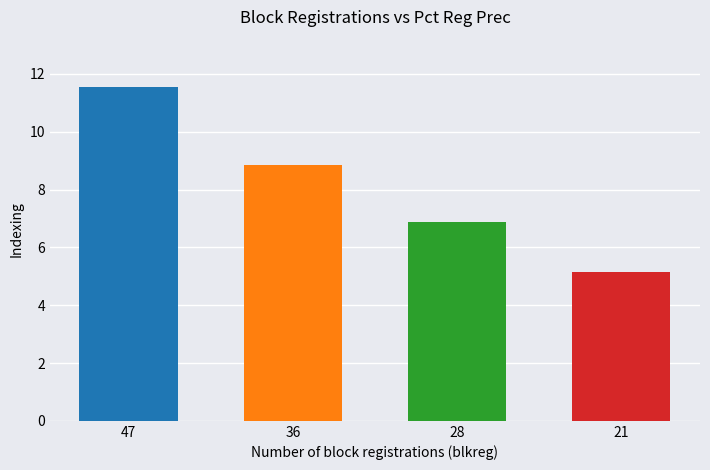

What is the change in value from 36 to 21?

-3.7